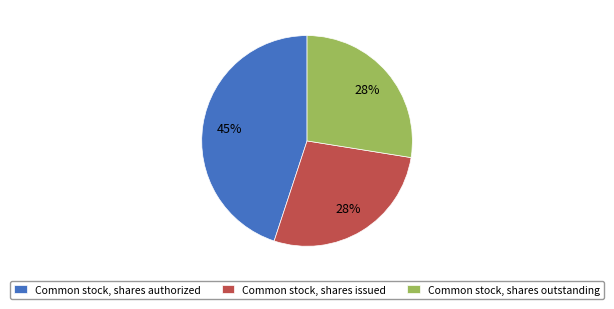

To the nearest percent, what portion does Common stock, shares authorized represent?

45%